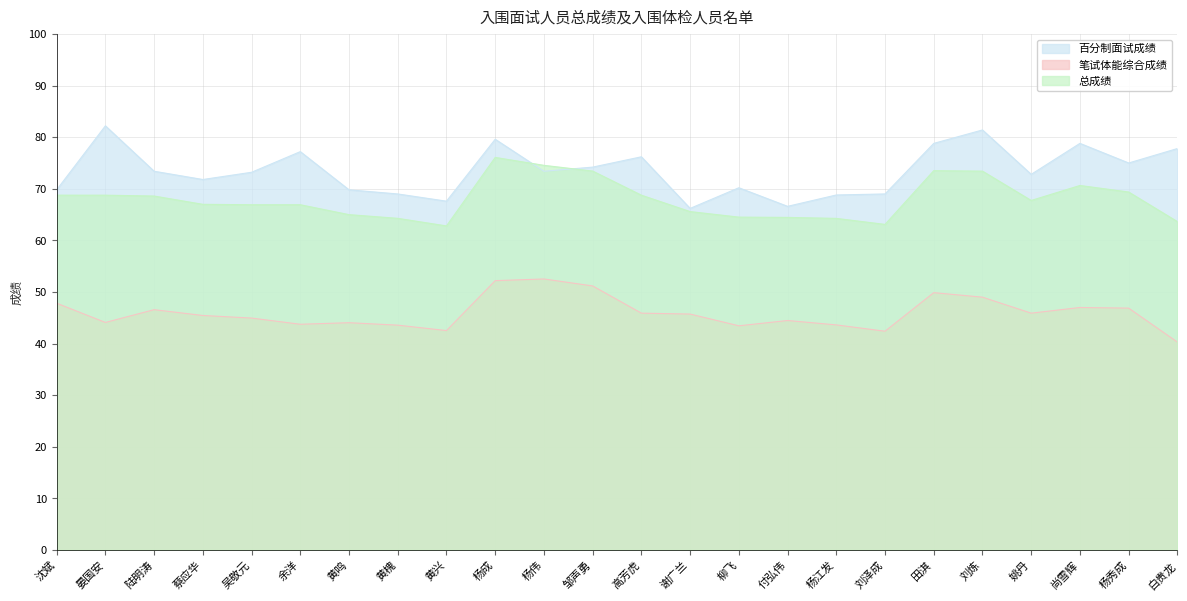

Rank the series by their maximum value, from highest to lowest.

百分制面试成绩, 总成绩, 笔试体能综合成绩